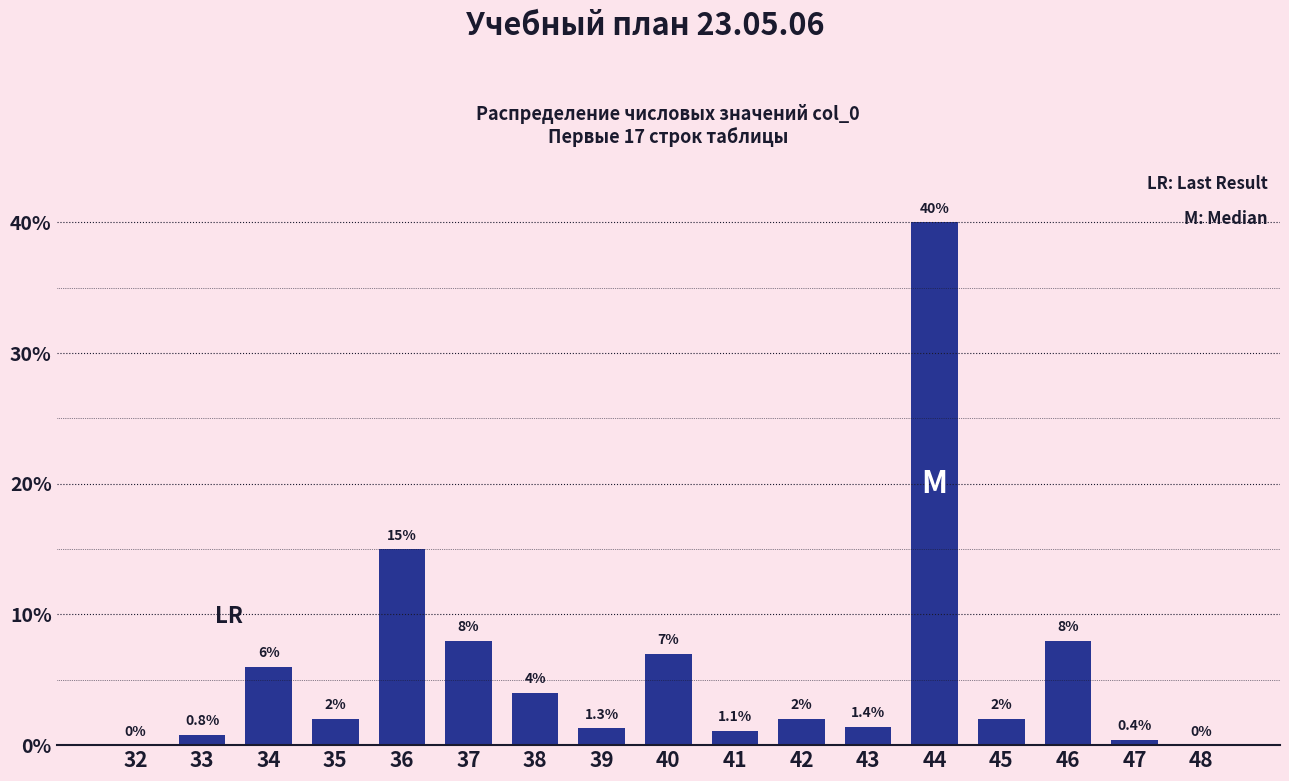

Reading left to right, transcribe all the data shown in this chart.

32=0.0	33=0.8	34=6.0	35=2.0	36=15.0	37=8.0	38=4.0	39=1.3	40=7.0	41=1.1	42=2.0	43=1.4	44=40.0	45=2.0	46=8.0	47=0.4	48=0.0